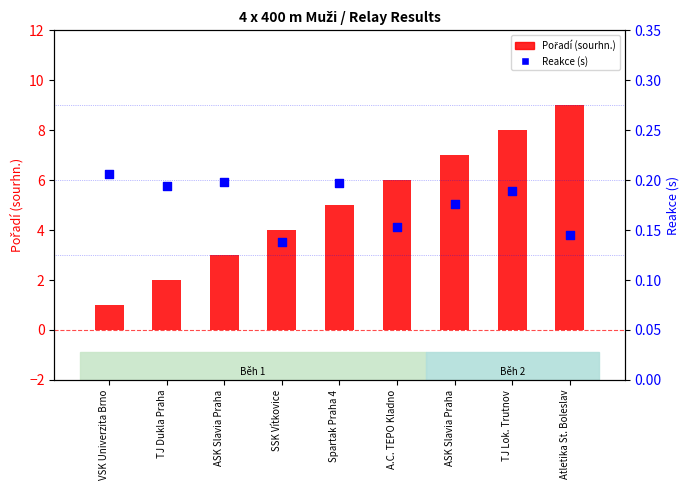

Which series contains the highest Y value?

Pořadí (sourhn.)